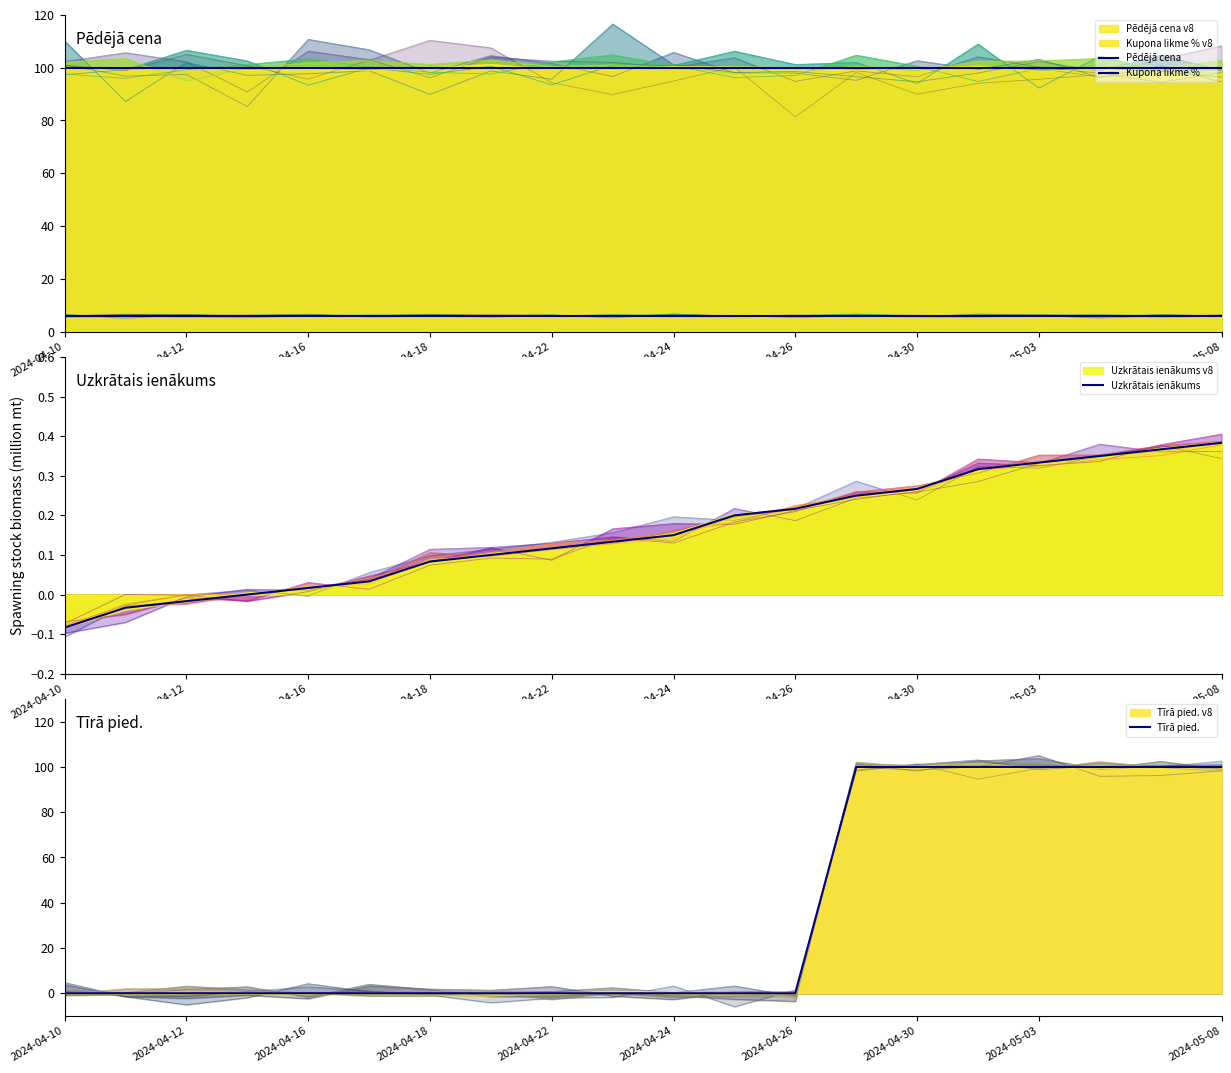

Which series ends up on top after the final intersection of Tīrā pied. and Uzkrātais ienākums?

Tīrā pied.